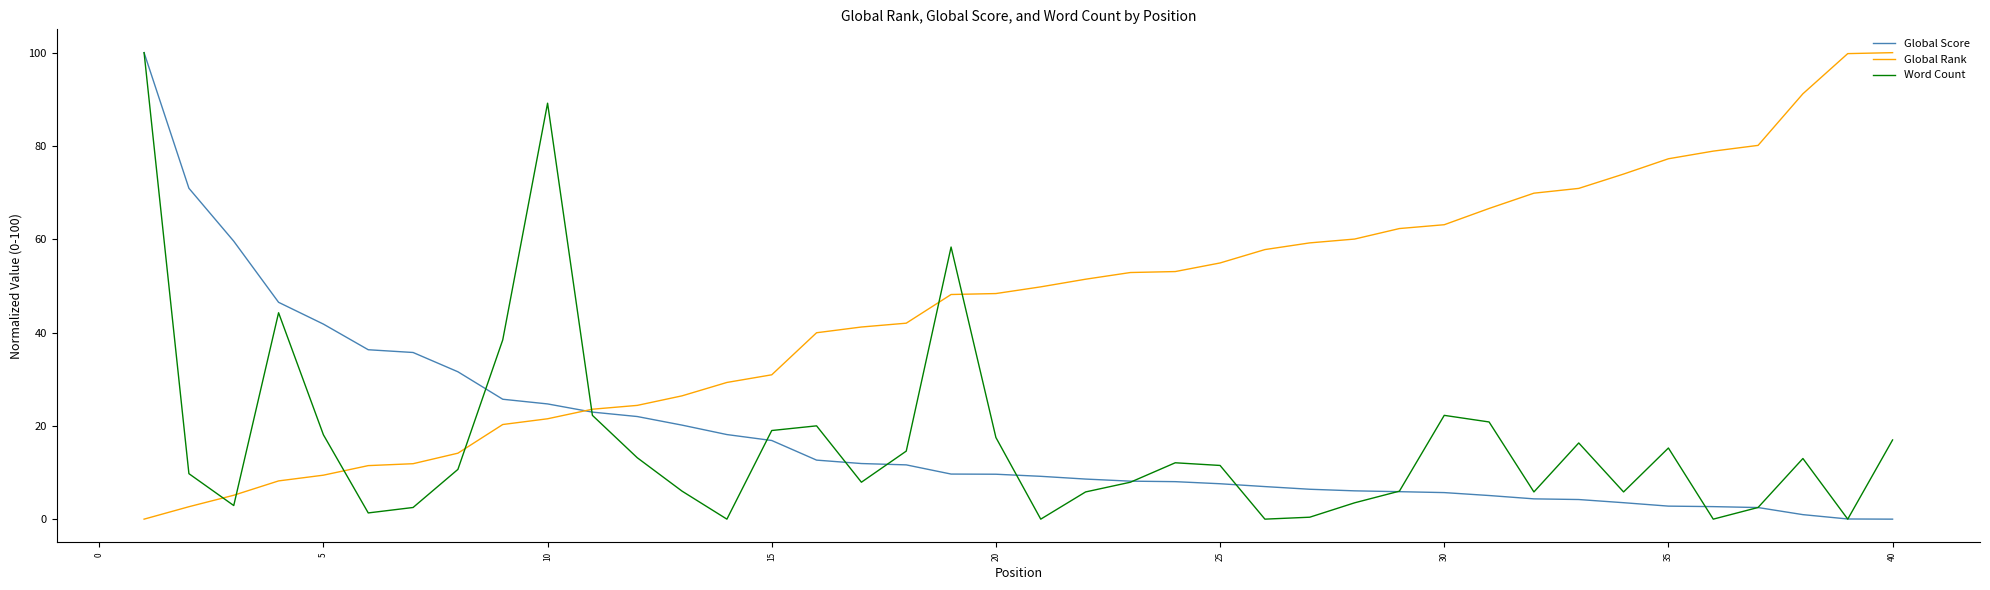

Which series ends up on top after the final intersection of Global Rank and Global Score?

Global Rank